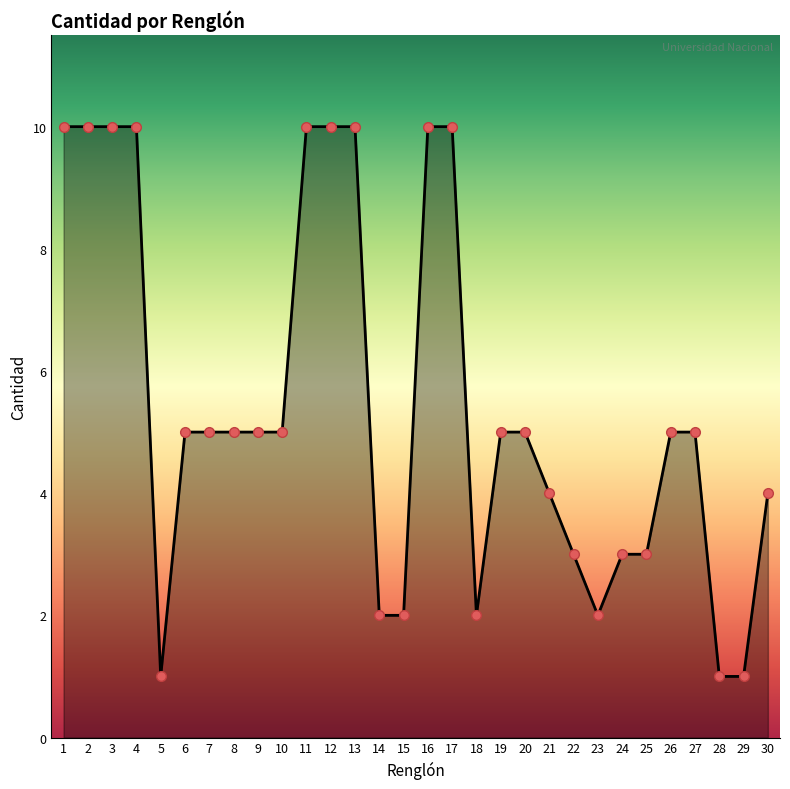

What is the greatest value displayed?

10